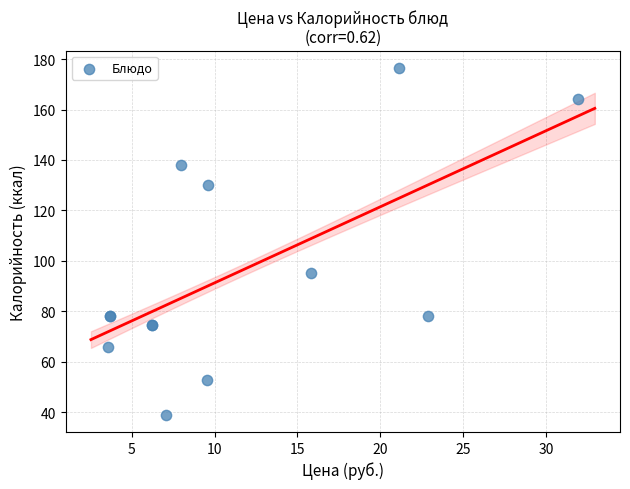

What Y value in the scatter plot is closest to 107?

95.0